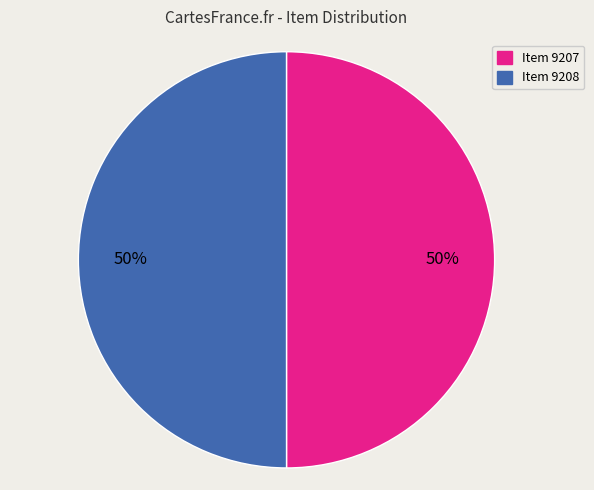

To the nearest percent, what is the average slice percentage?

50%